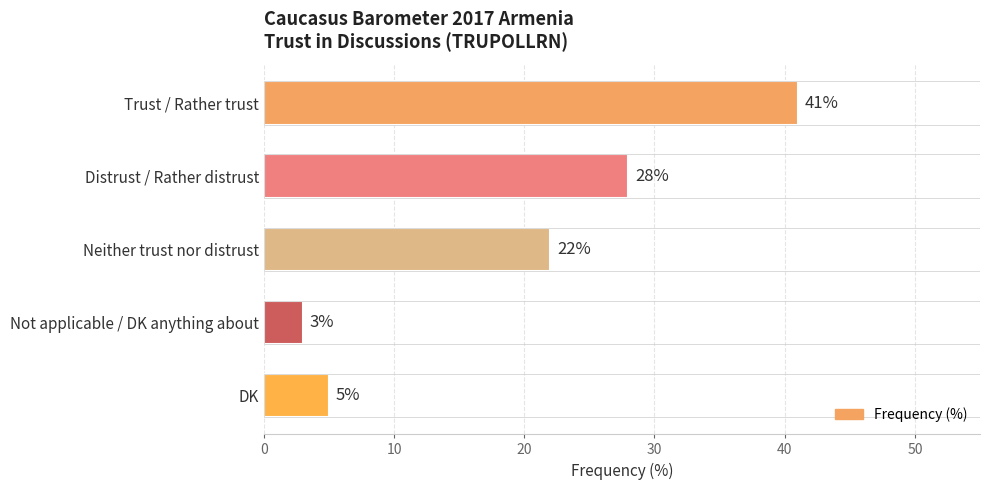

The value at Not applicable / DK anything about is 3. True or false?

True